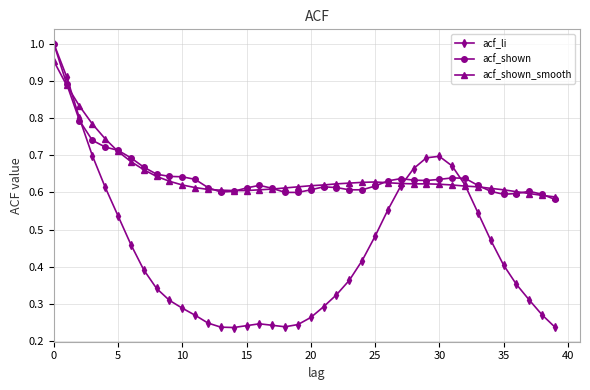

What are all the series names shown in the legend?

acf_li, acf_shown, acf_shown_smooth